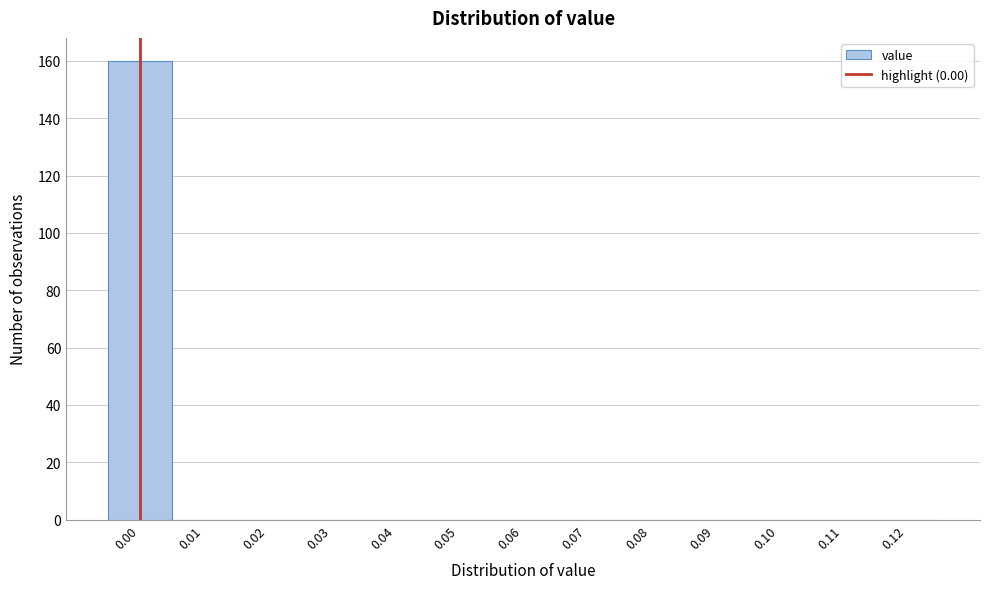

How tall is the bar that spans -0.005 to 0.005 on the x-axis? The values are not printed on the chart, so give them approximately, as read against the axis.

160